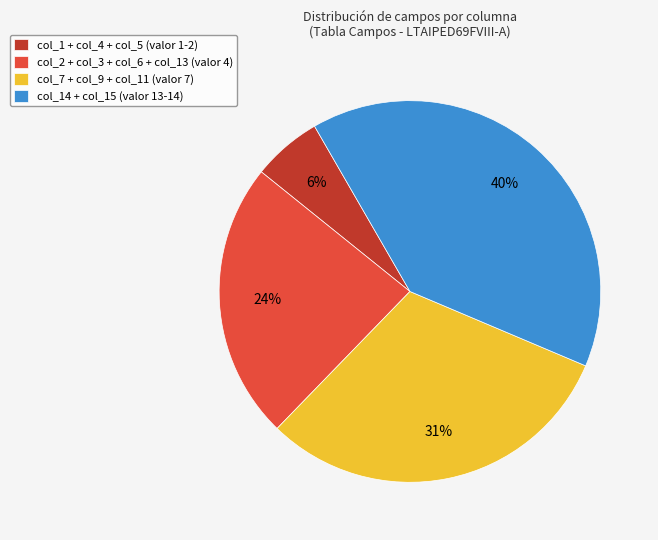

The col_1 + col_4 + col_5 (valor 1-2) slice represents 6% of the pie. True or false?

True